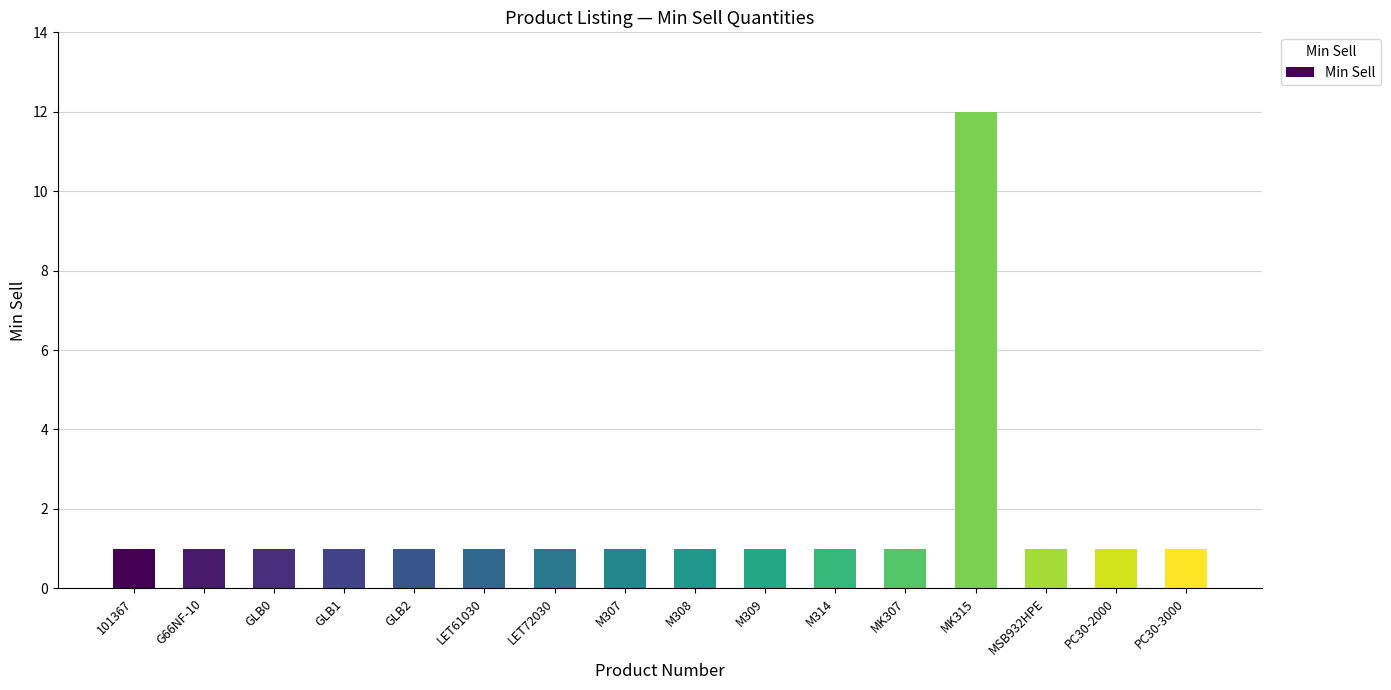

What is the ratio of the value at 101367 to the value at M309?

1.0